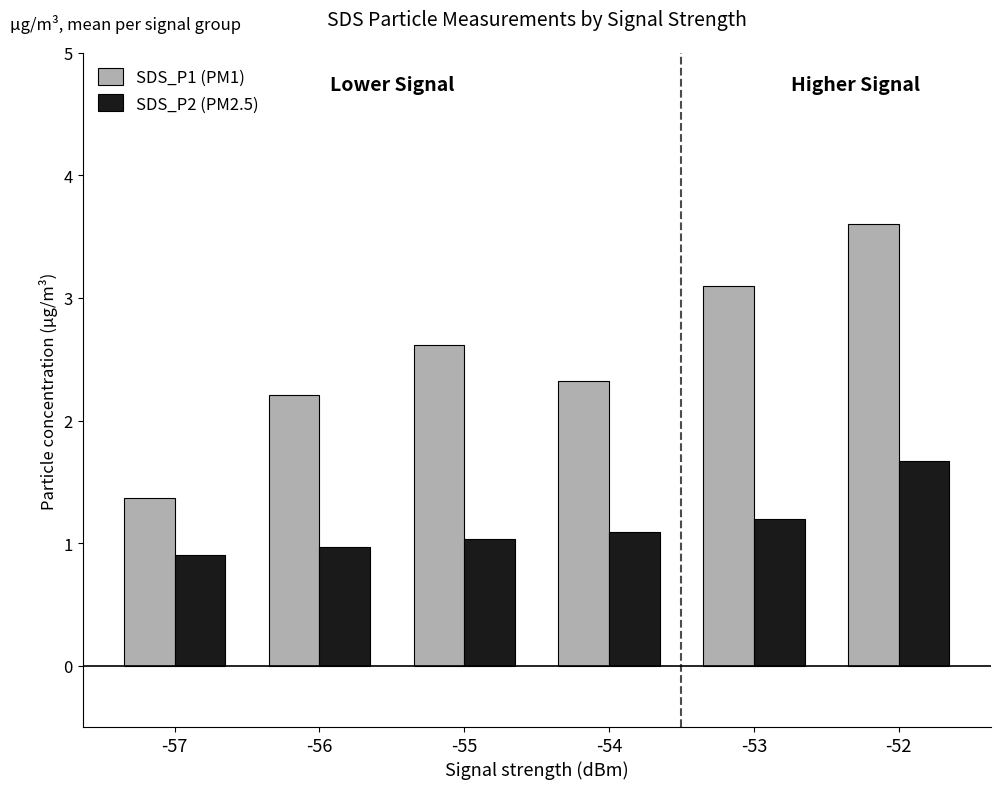

The value of SDS_P1 (PM1) at -54 is 0.6. True or false?

False